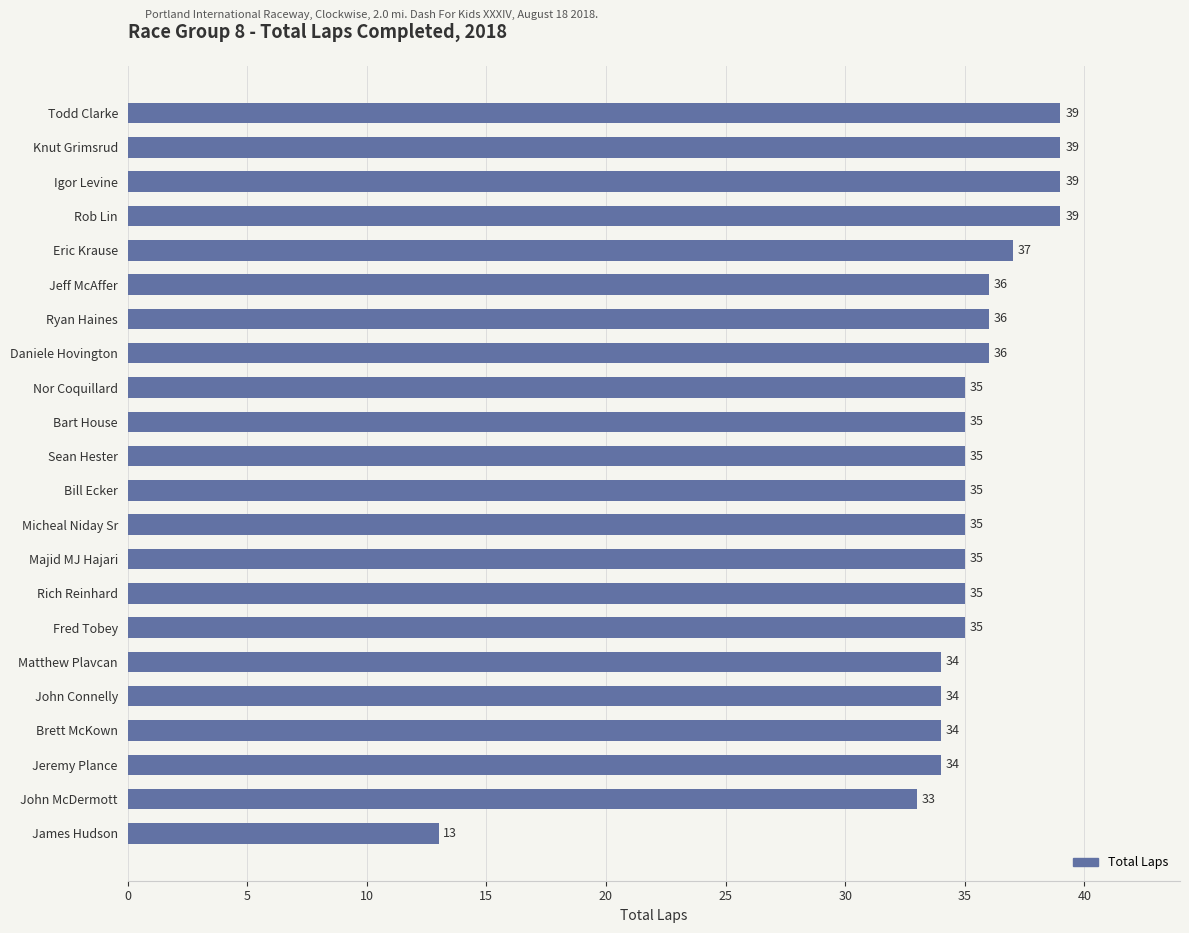

Which category has the lowest value across all series?

James Hudson